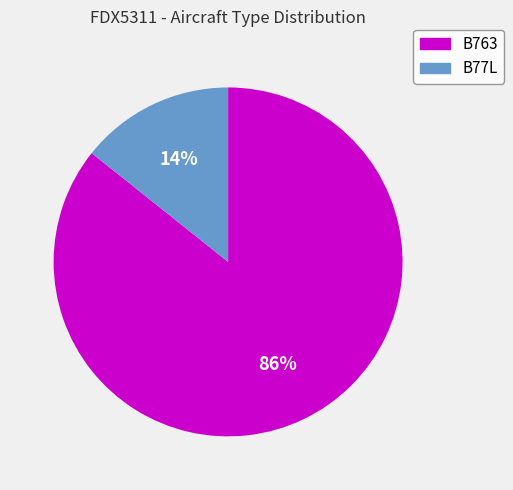

What is the largest slice in the pie chart?

B763